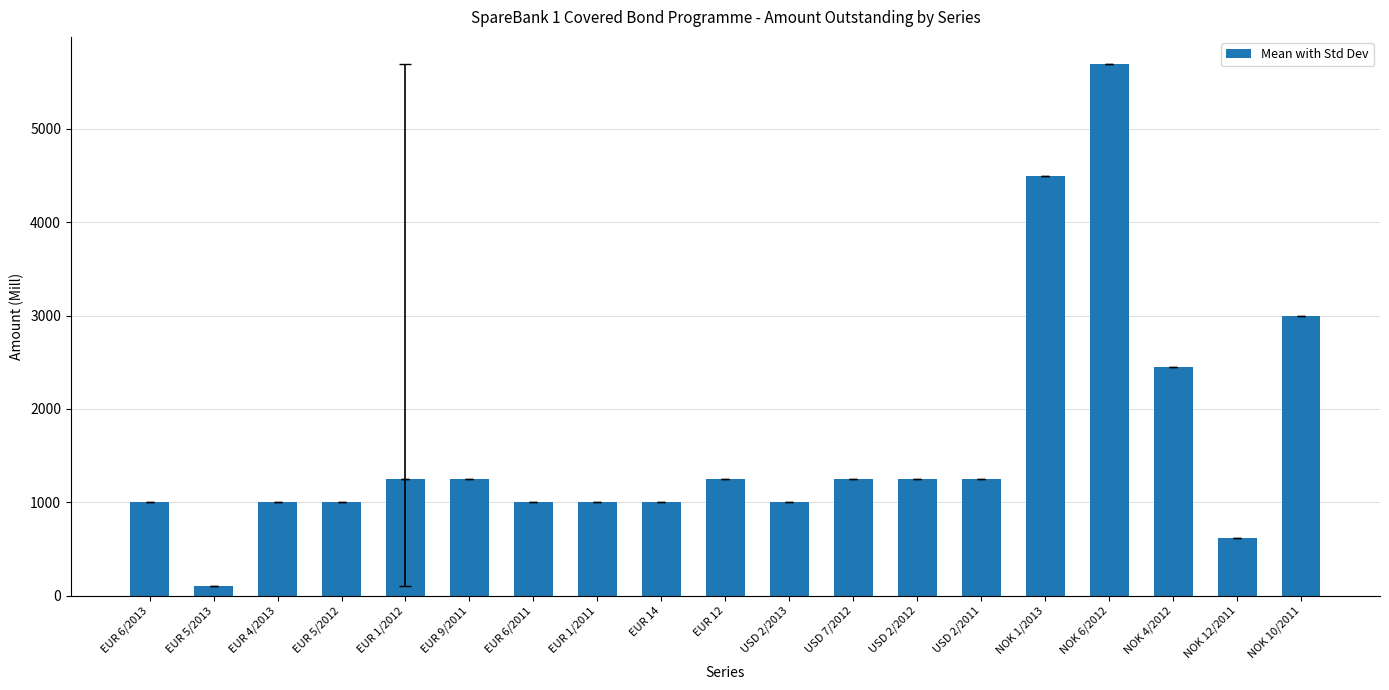

At which label is the value closest to 2900?

NOK 10/2011